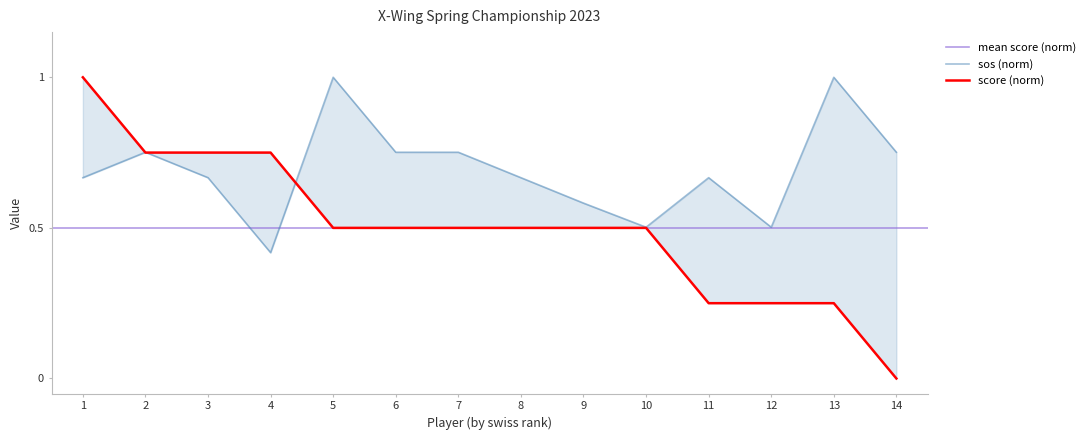

True or false: score and sos cross at least once.

True